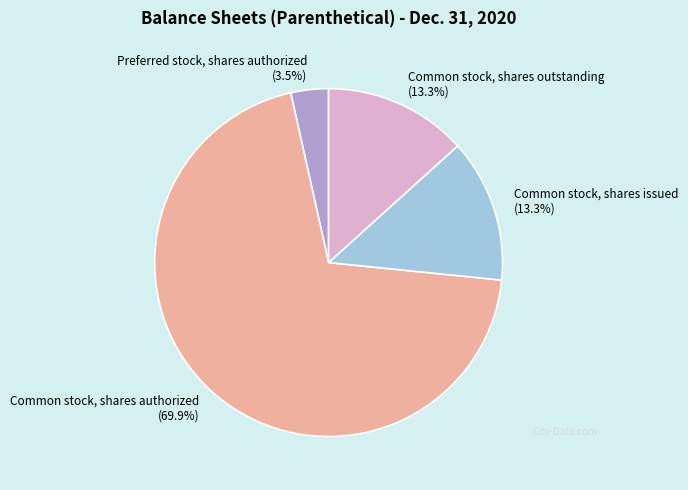

Between Preferred stock, shares authorized and Common stock, shares issued, which is larger?

Common stock, shares issued